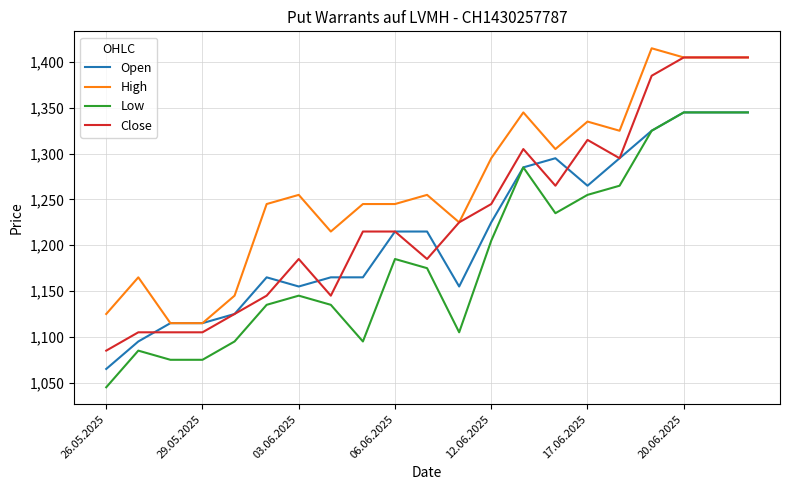

Reading right to left, transcribe all the data shown in this chart.

Open: 1345	1345	1345	1325	1295	1265	1295	1285	1225	1155	1215	1215	1165	1165	1155	1165	1125	1115	1115	1095	1065
High: 1405	1405	1405	1415	1325	1335	1305	1345	1295	1225	1255	1245	1245	1215	1255	1245	1145	1115	1115	1165	1125
Low: 1345	1345	1345	1325	1265	1255	1235	1285	1205	1105	1175	1185	1095	1135	1145	1135	1095	1075	1075	1085	1045
Close: 1405	1405	1405	1385	1295	1315	1265	1305	1245	1225	1185	1215	1215	1145	1185	1145	1125	1105	1105	1105	1085